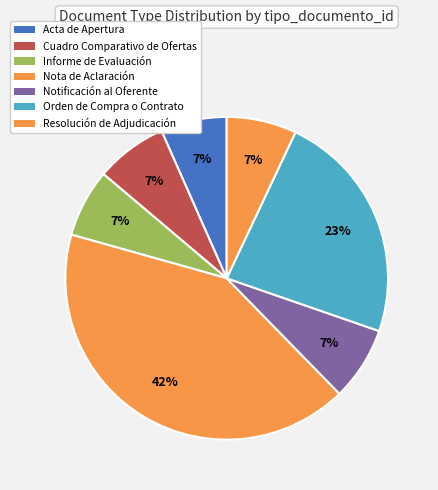

Does Cuadro Comparativo de Ofertas account for over 50% of the chart?

No